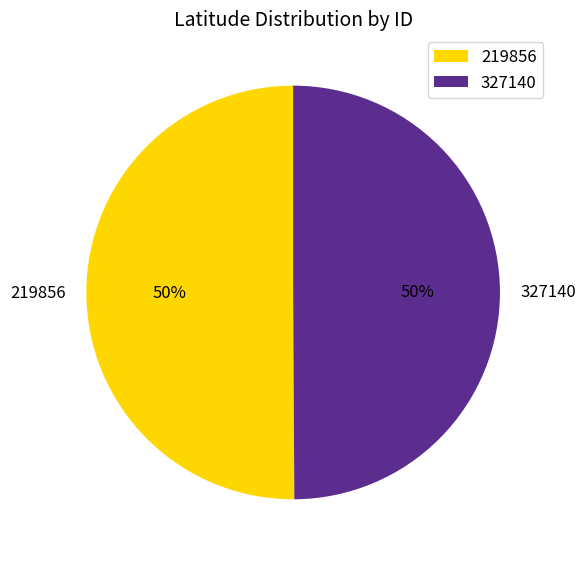

Approximately how many times larger is the value at 327140 compared to 219856?

1.0